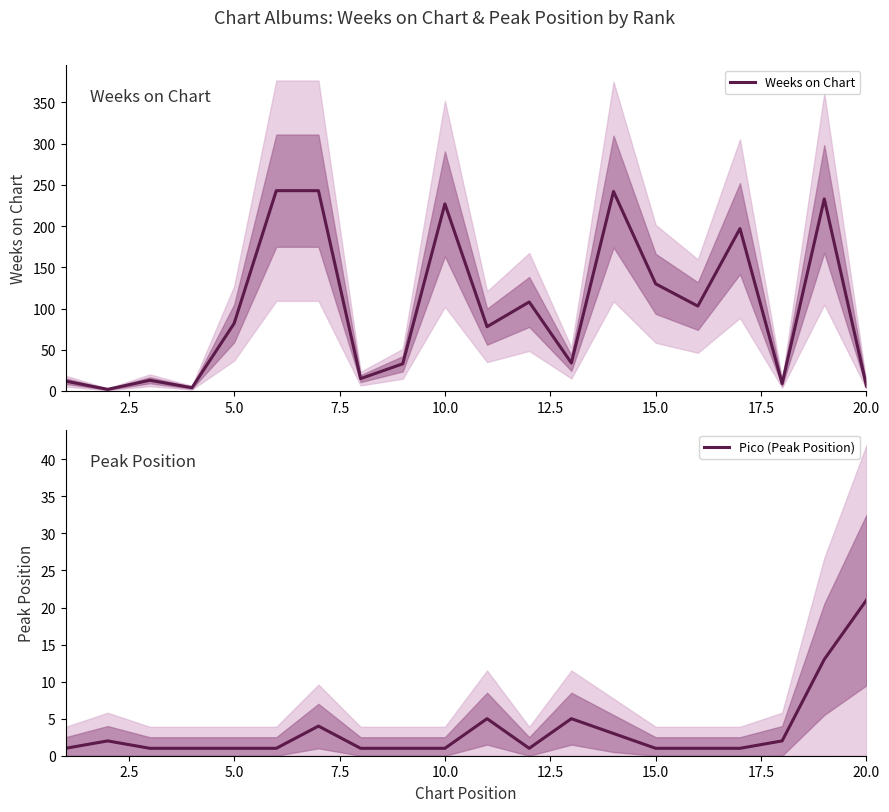

What is the difference between the maximum and minimum values in the Weeks on Chart series?

241